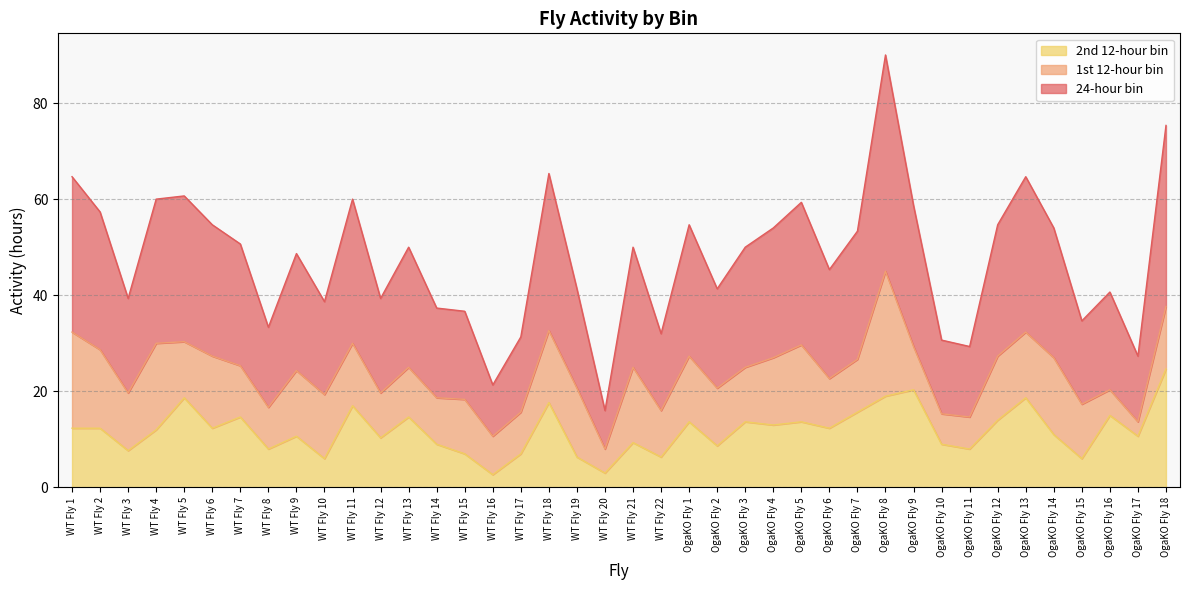

What is the total value across all series at WT Fly 1?

64.7